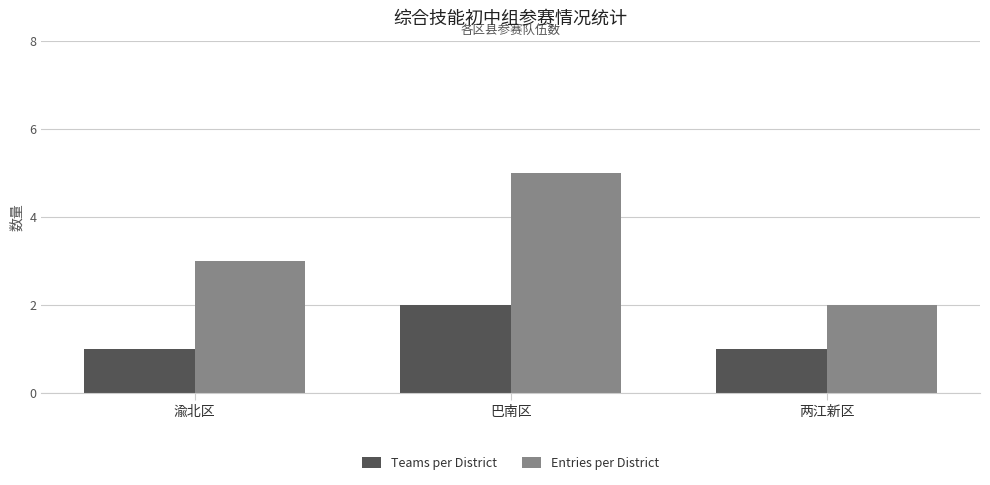

Reading right to left, extract all data points from this chart.

Teams per District: 两江新区=1	巴南区=2	渝北区=1
Entries per District: 两江新区=2	巴南区=5	渝北区=3